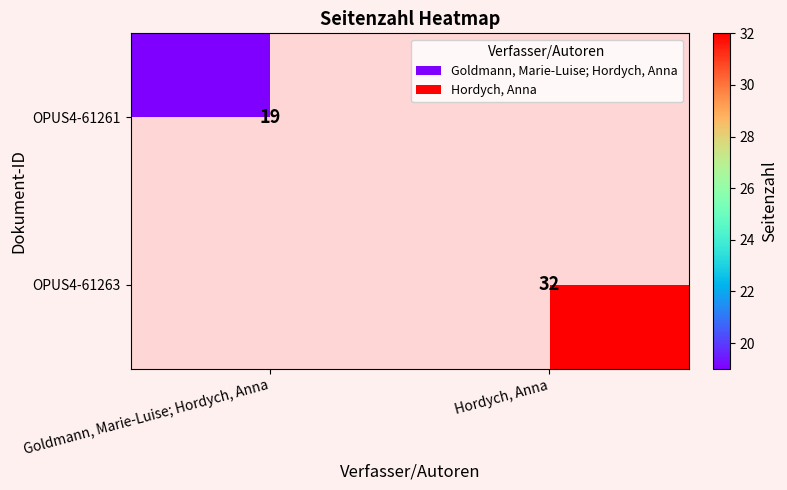

The value of OPUS4-61263 at Hordych, Anna is 32. True or false?

True